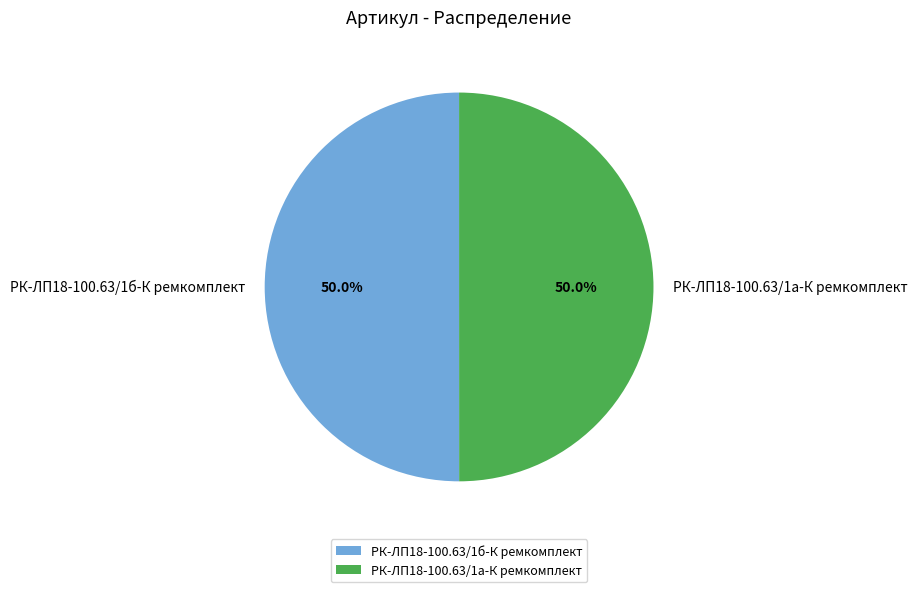

True or false: РК-ЛП18-100.63/1а-К ремкомплект accounts for 50% of the total.

True